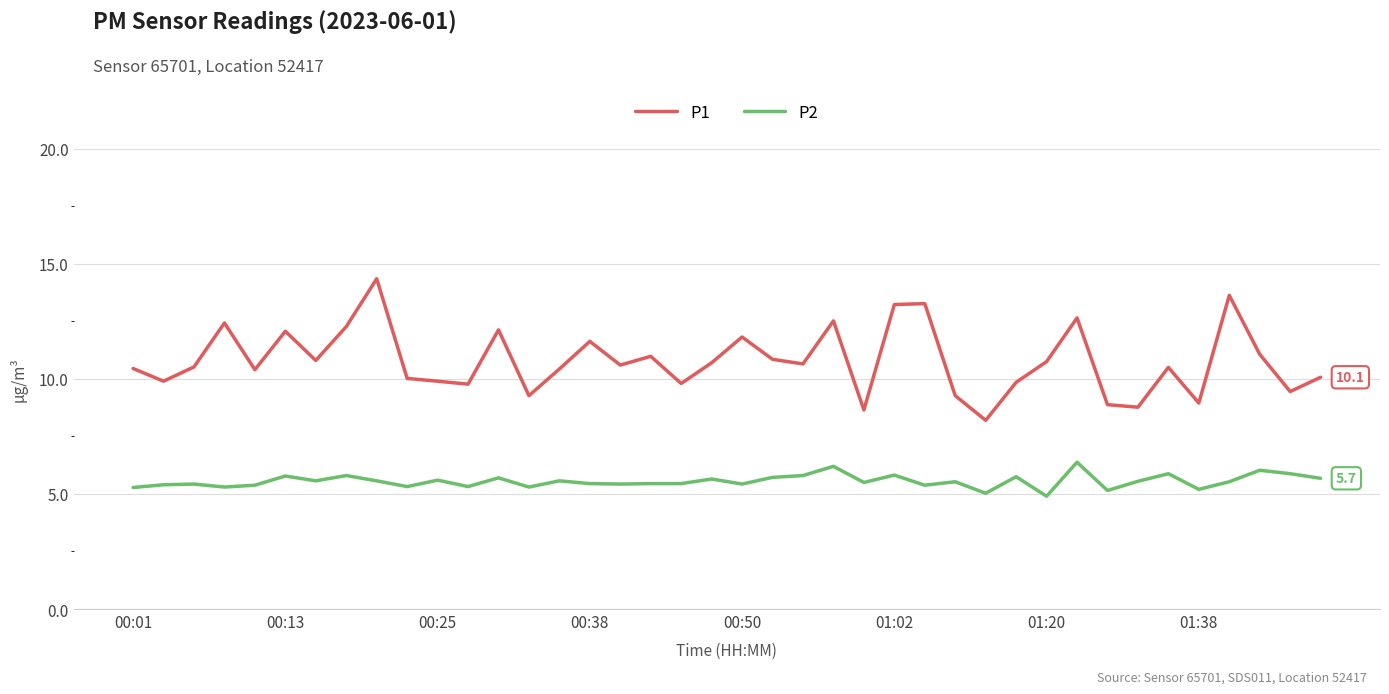

Which series has the largest range (max minus min)?

P1